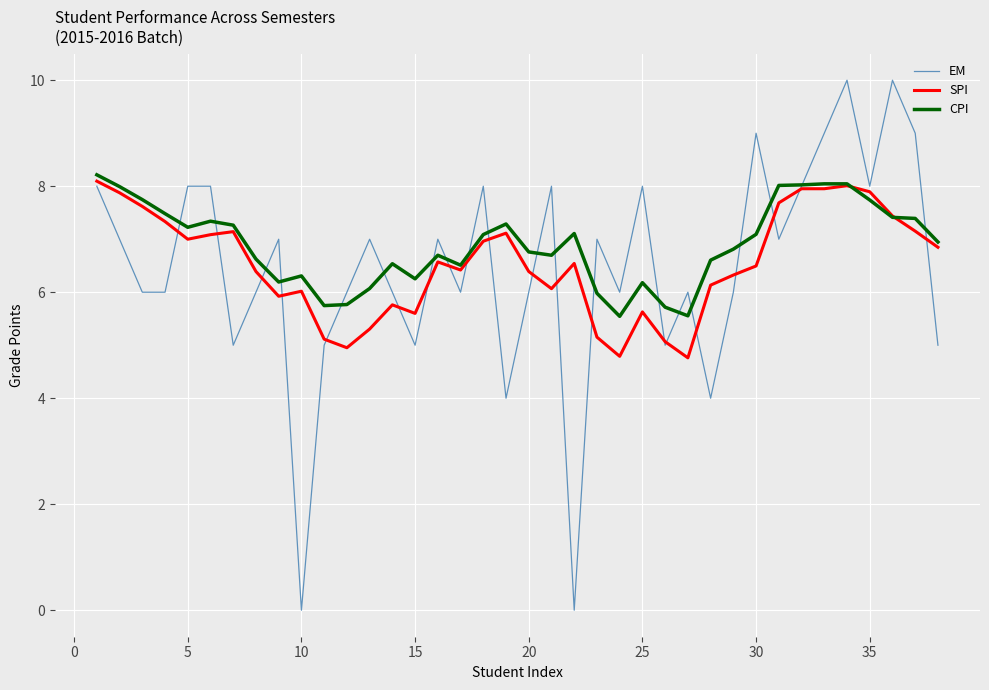

Which series changed the most between 25 and 30?

EM